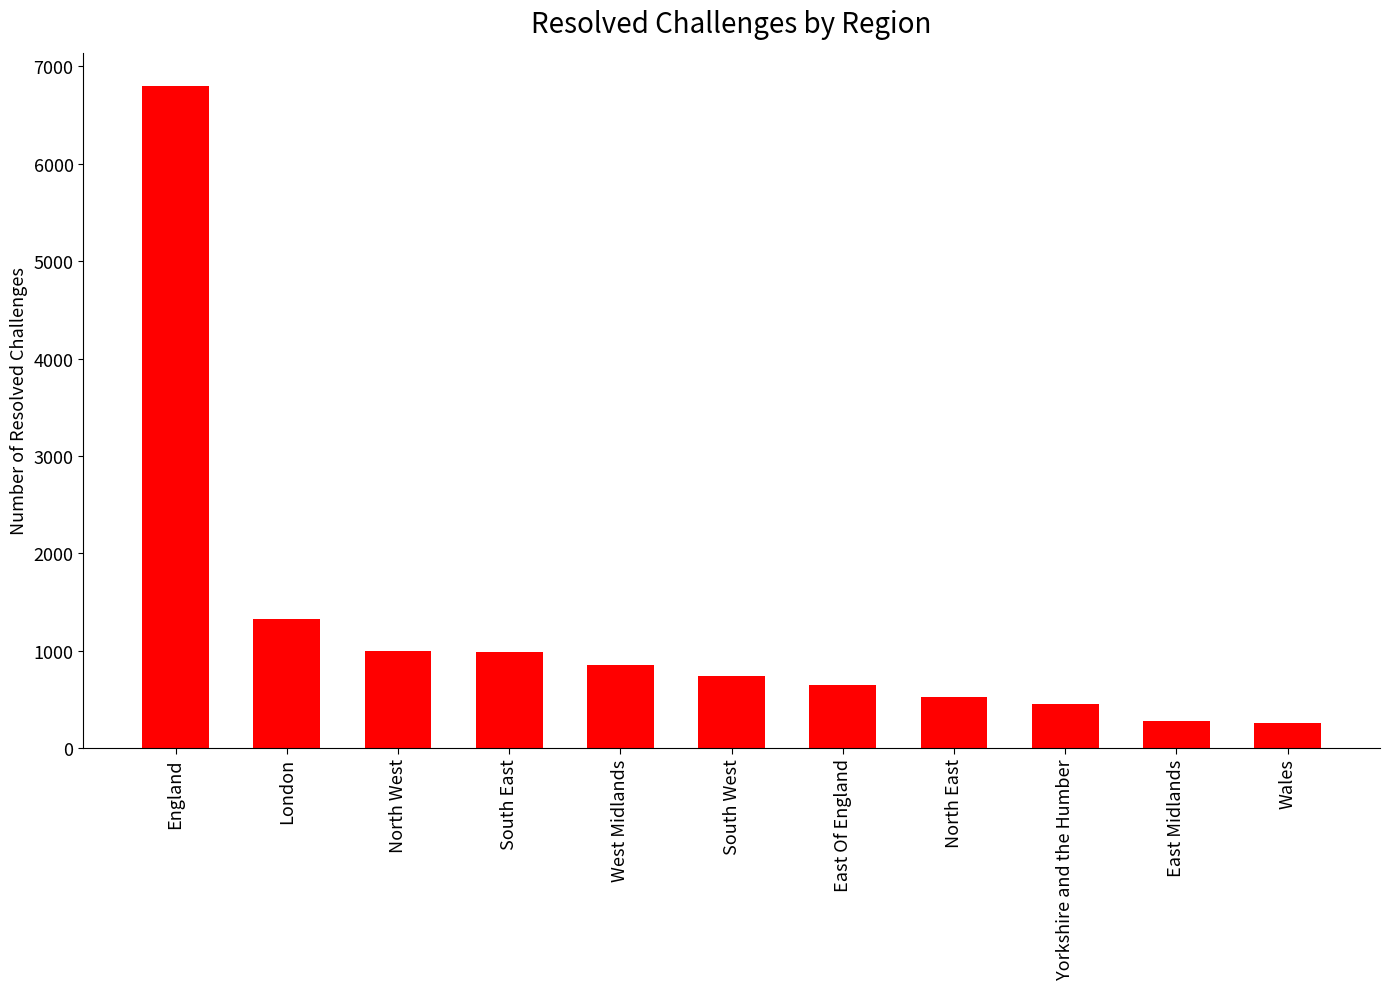

What is the sum of all values?

13860